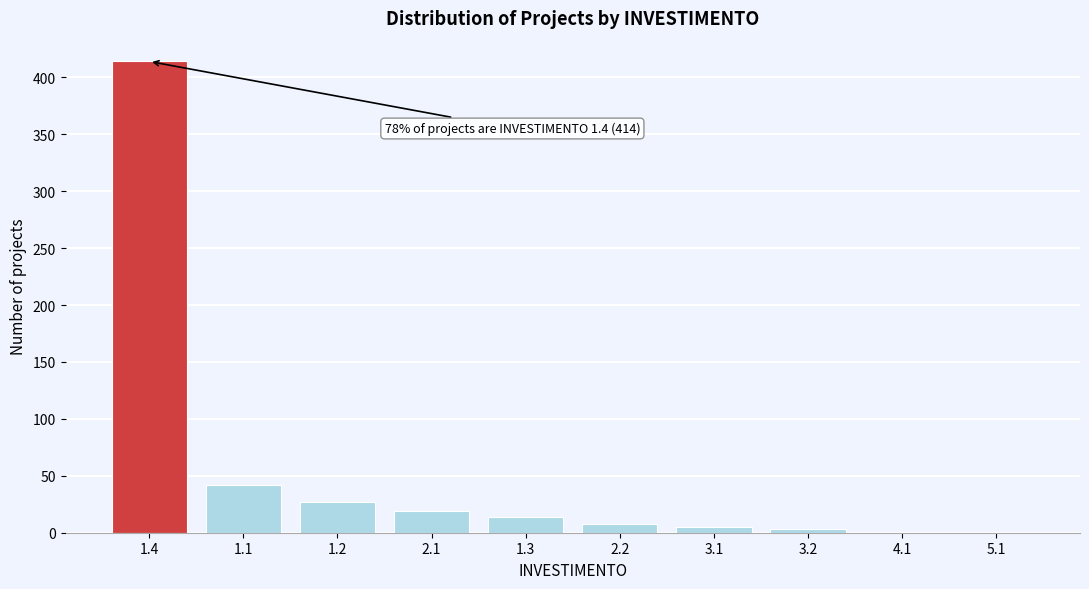

Reading left to right, what are all the values shown in this chart?

1.4=414	1.1=42	1.2=27	2.1=19	1.3=14	2.2=8	3.1=5	3.2=3	4.1=1	5.1=1